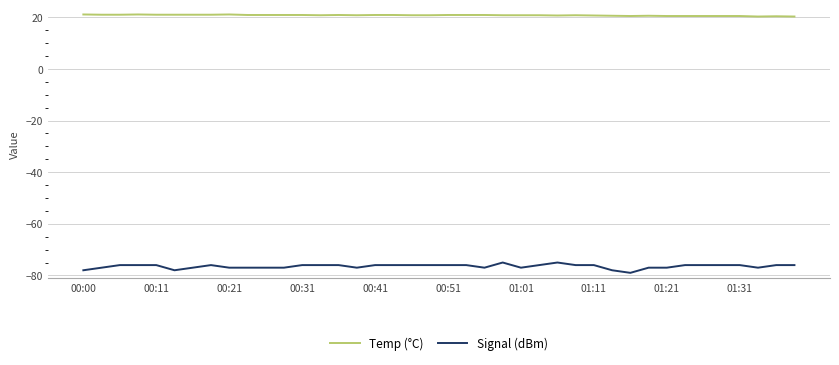

Rank the series by their average value, from lowest to highest.

Signal (dBm), Temp (°C)